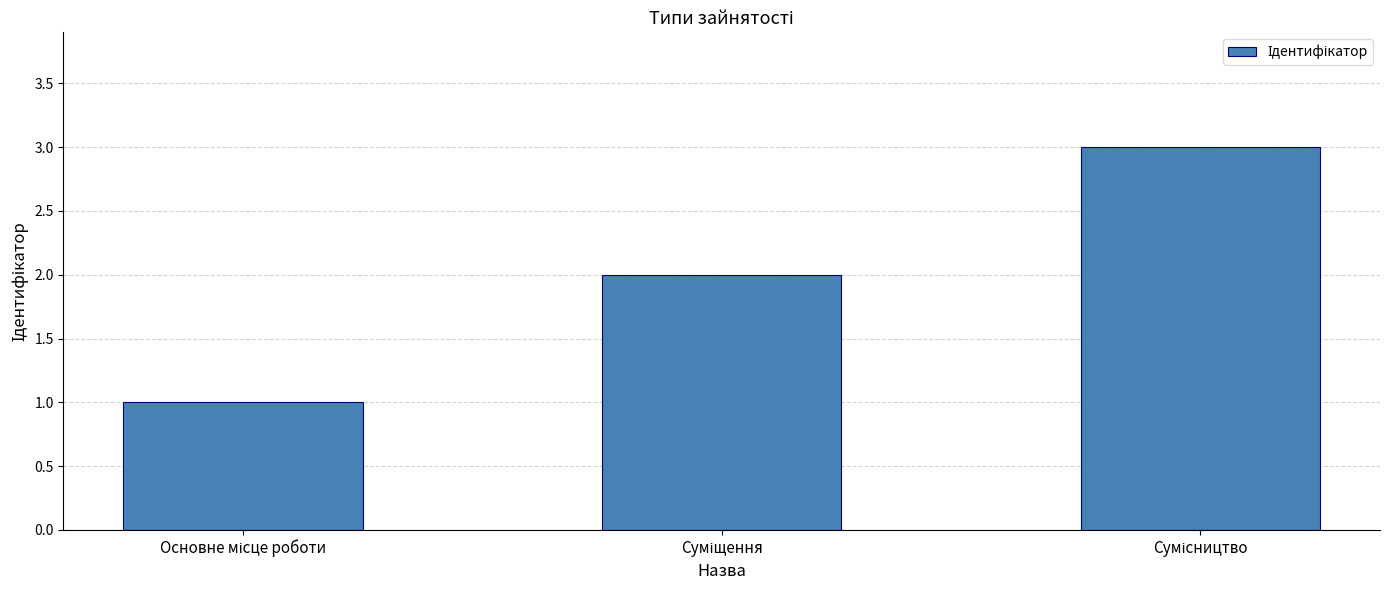

What is the sum of all values?

6